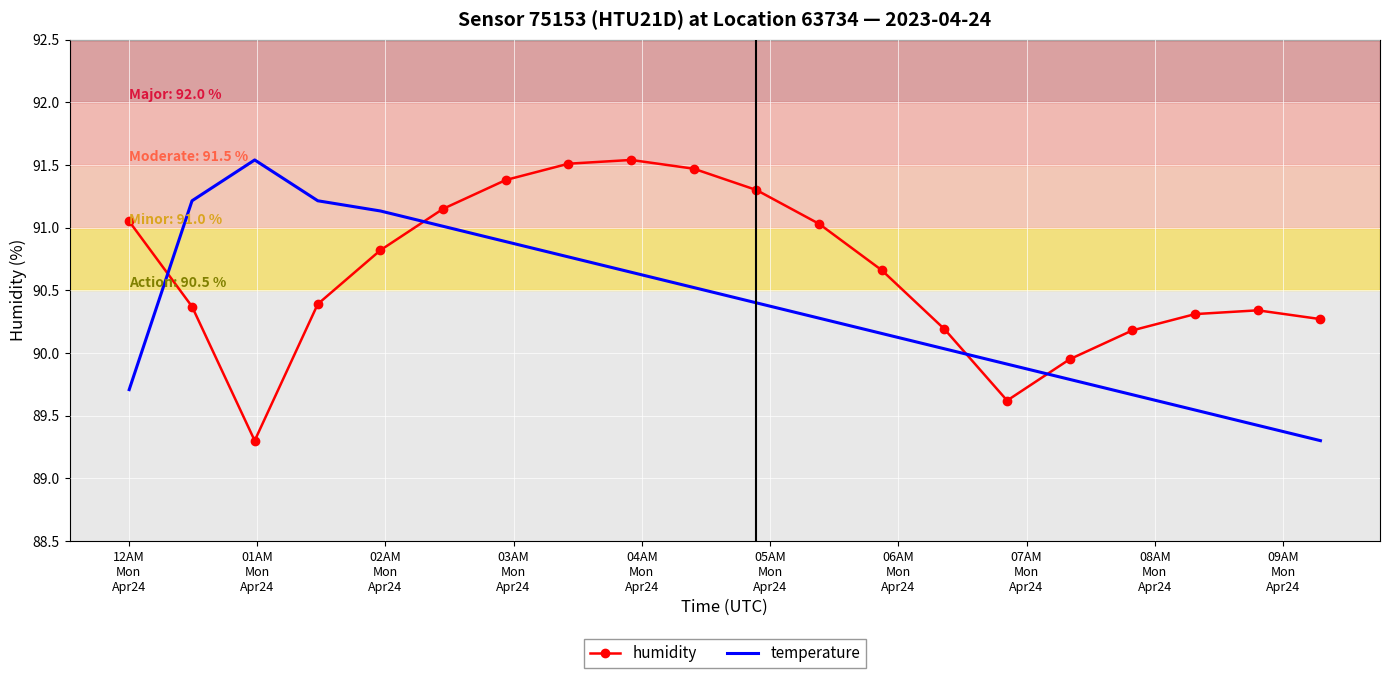

What is the minimum value for temperature?

89.3